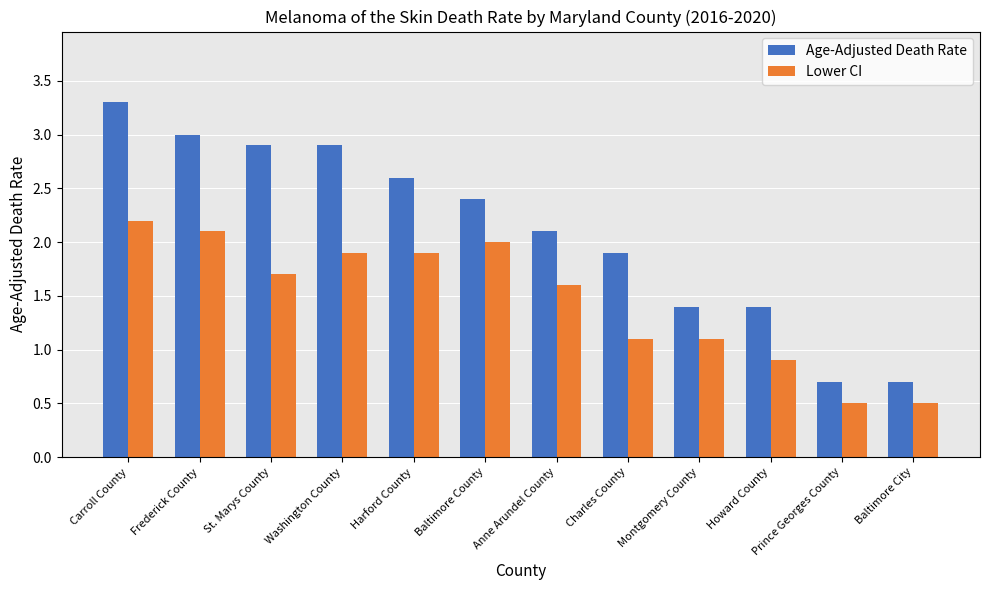

At which category is the sum across all series the highest?

Carroll County